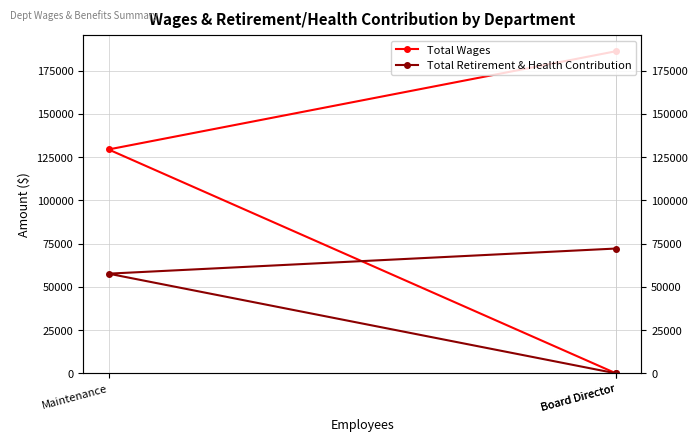

Does the chart have visible grid lines?

Yes